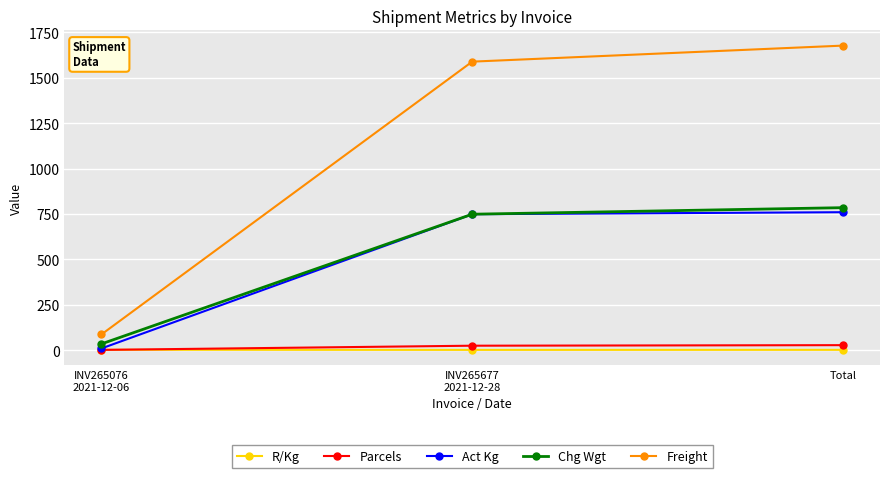

What is the average value of the Parcels series?

19.3